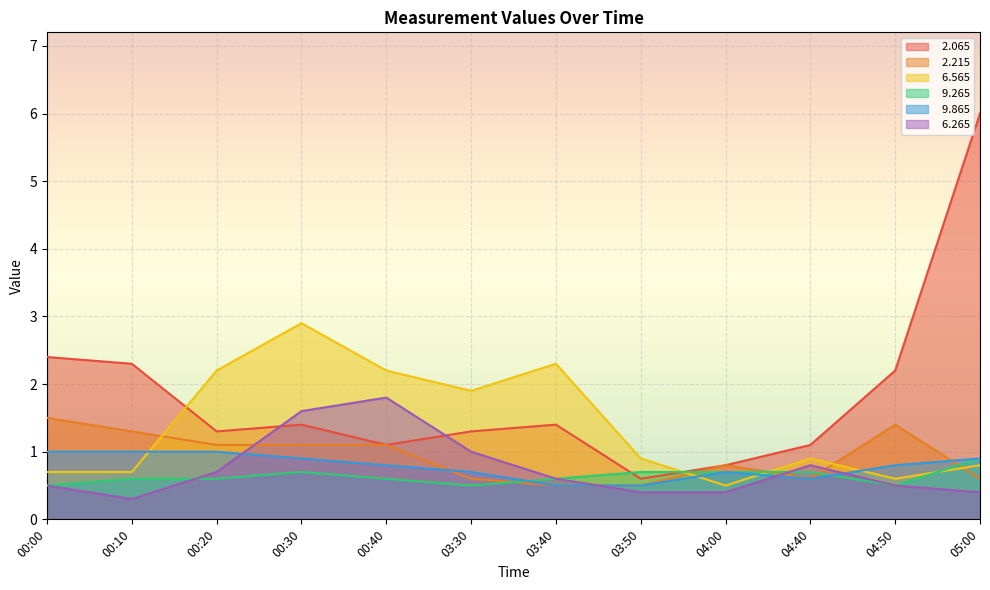

At which label is   9.865 closest to 0?

03:40